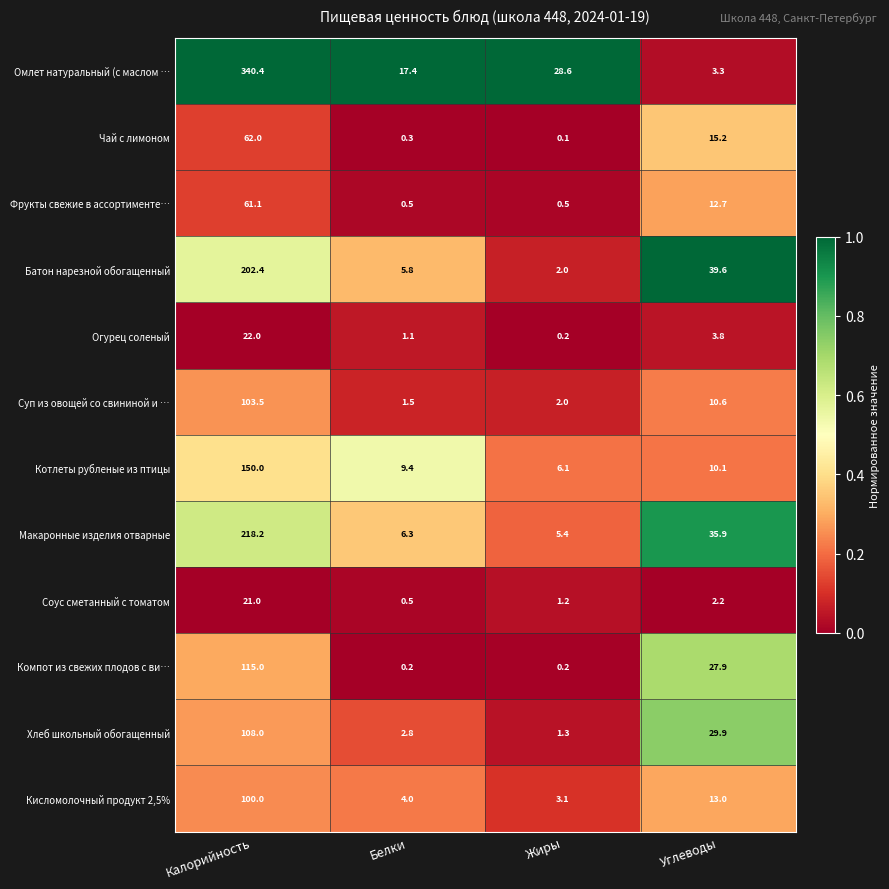

What is the spread (max minus min) of values at Углеводы?

37.4